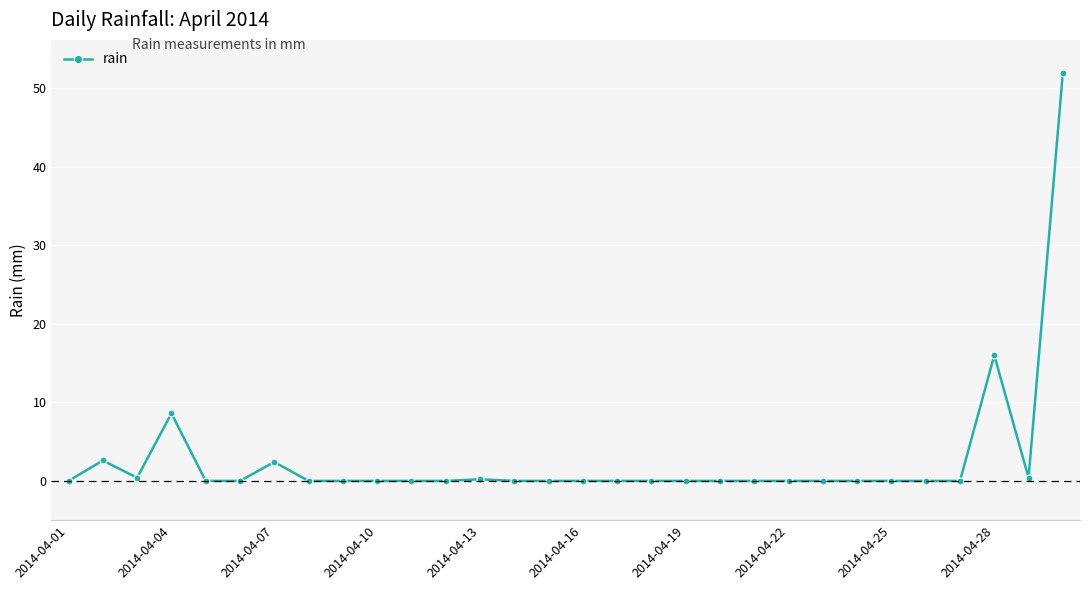

What is the maximum value shown in the chart?

52.0